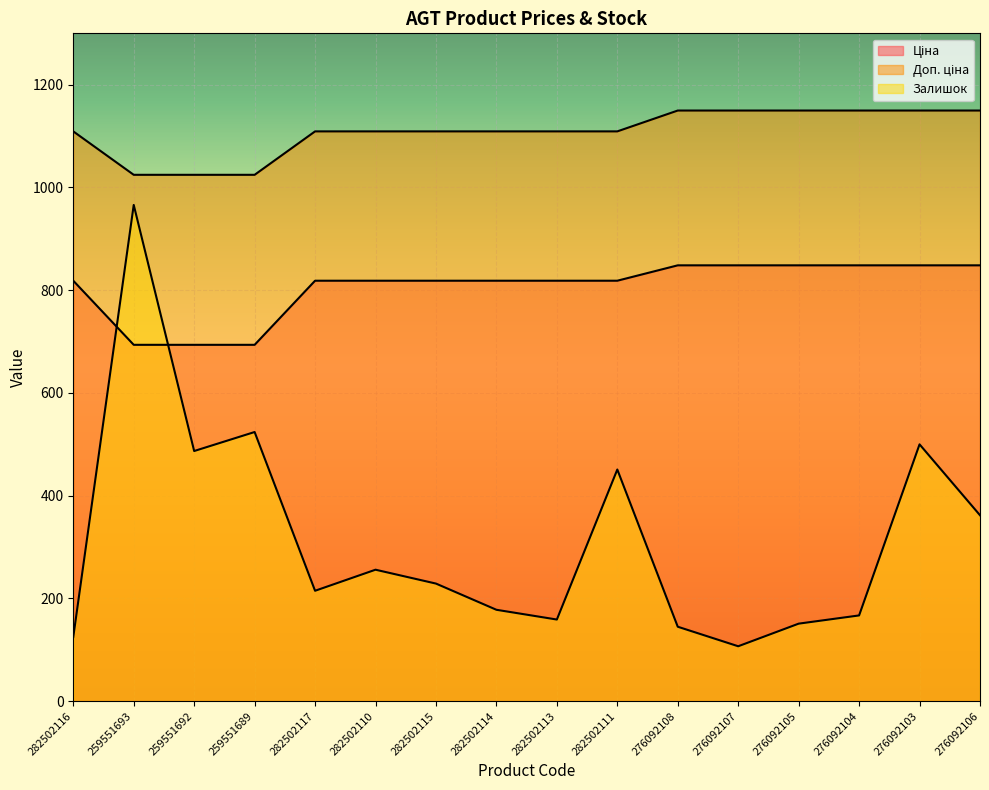

At 282502111, list the series in order from smallest to largest.

Залишок, Ціна, Доп. ціна